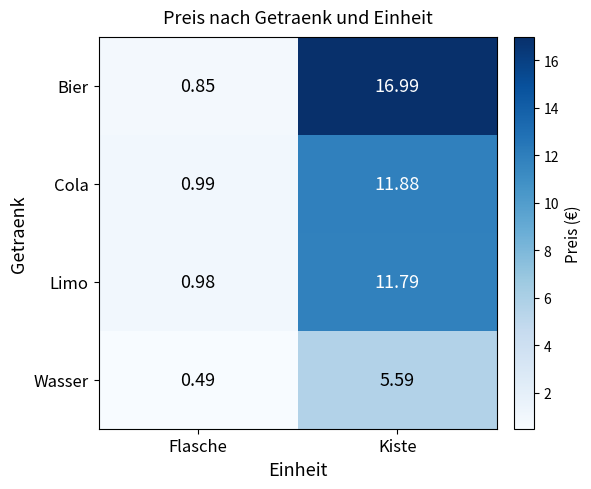

At Flasche, list the series in order from smallest to largest.

Wasser, Bier, Limo, Cola